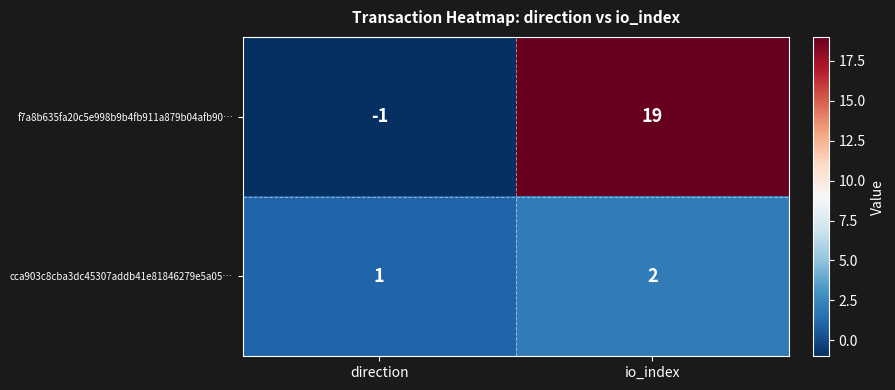

At which category does the chart reach its minimum across all series?

direction